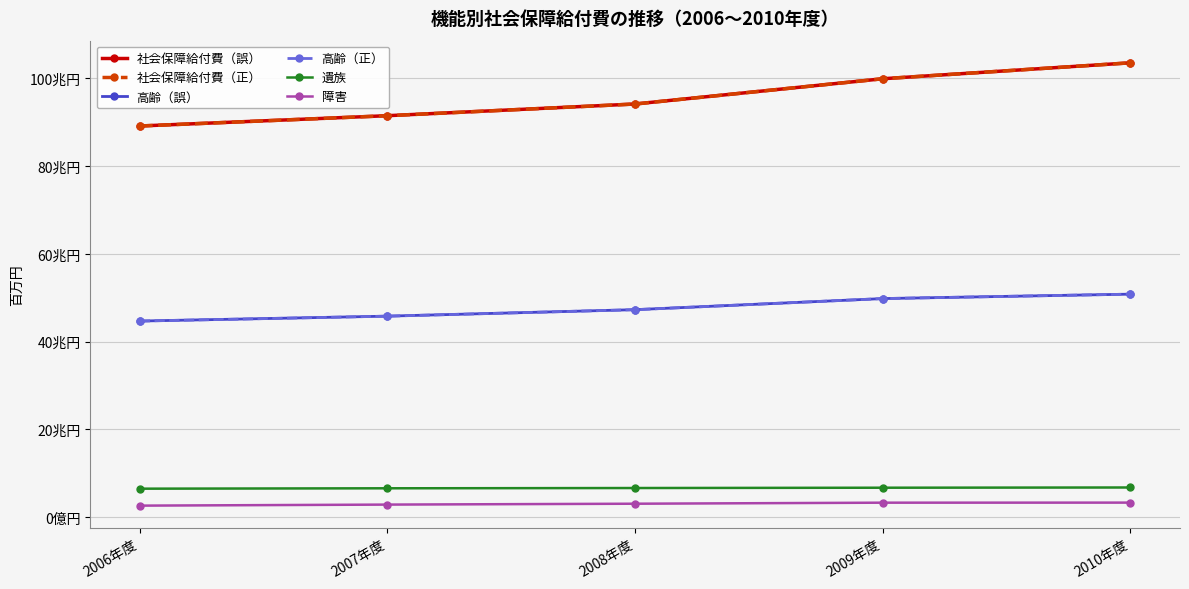

Reading left to right, what are all the values shown in this chart?

社会保障給付費（誤）: 2006年度=89100941	2007年度=91447412	2008年度=94112861	2009年度=99860686	2010年度=103487903
社会保障給付費（正）: 2006年度=89092457	2007年度=91438687	2008年度=94103711	2009年度=99860686	2010年度=103487903
高齢（誤）: 2006年度=44685988	2007年度=45803711	2008年度=47278770	2009年度=49802161	2010年度=50809884
高齢（正）: 2006年度=44677673	2007年度=45795168	2008年度=47269801	2009年度=49802161	2010年度=50809884
遺族: 2006年度=6515655	2007年度=6604007	2008年度=6663923	2009年度=6735643	2010年度=6786594
障害: 2006年度=2654460	2007年度=2892233	2008年度=3091902	2009年度=3327528	2010年度=3341777